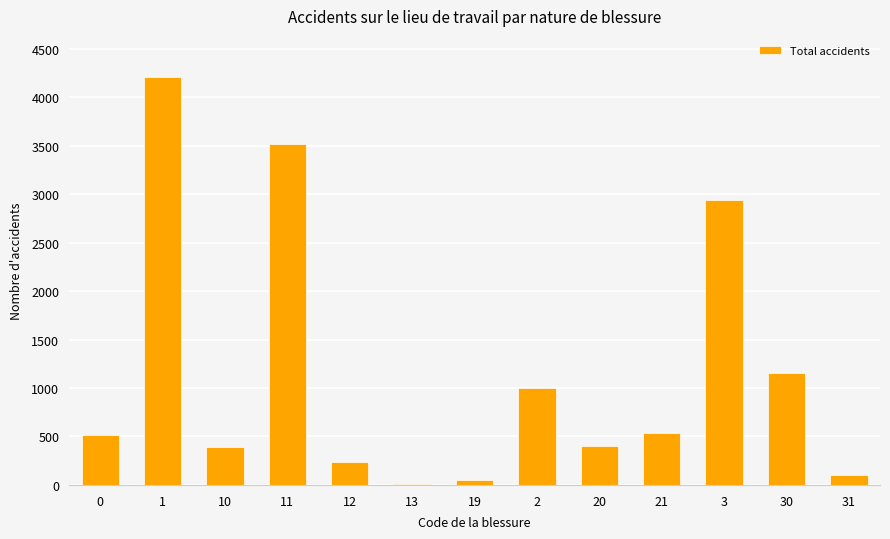

Are the bars horizontal?

No